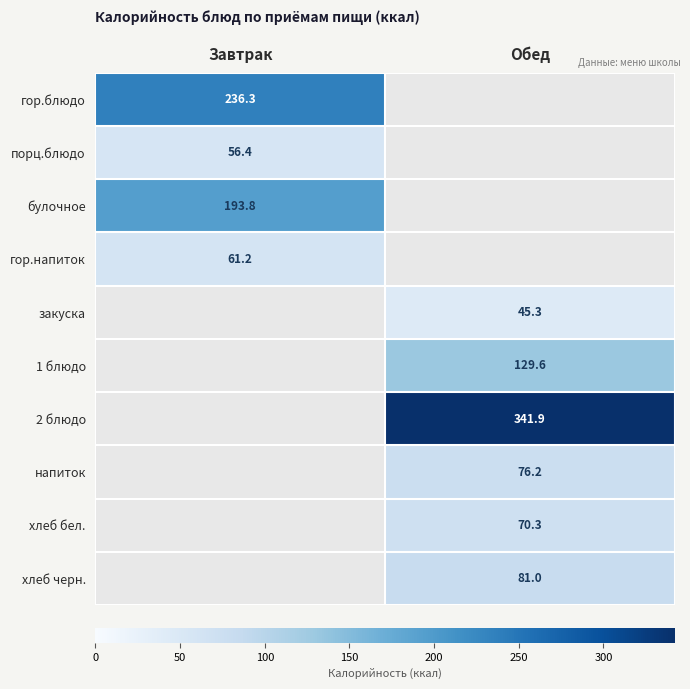

Is it true that напиток equals 76.2 at Обед?

True